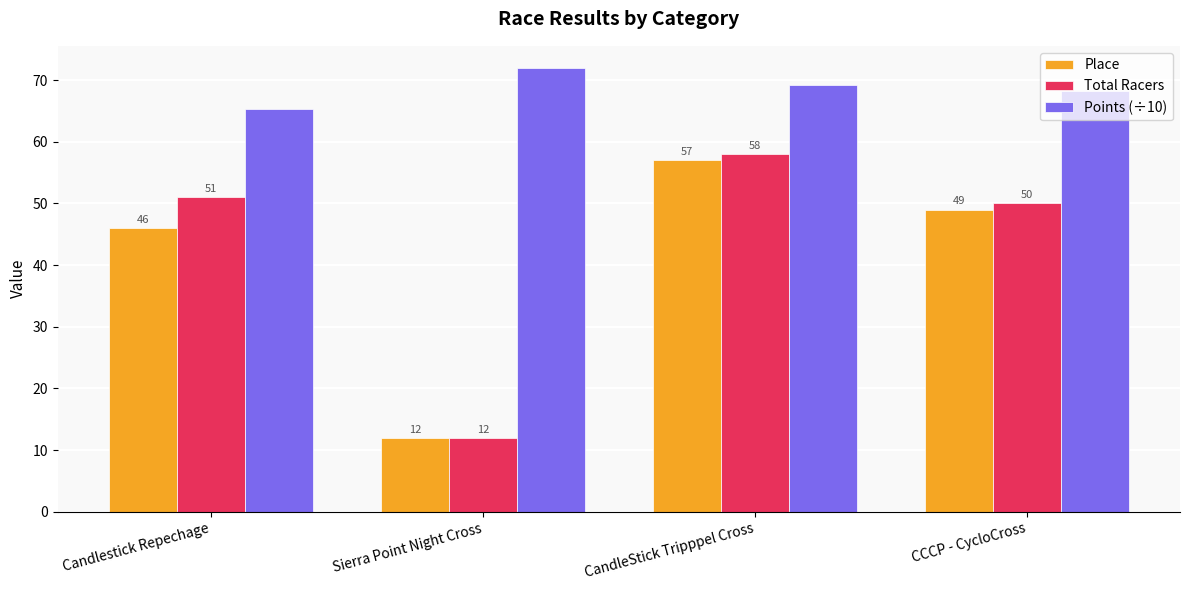

What is the approximate value of Place at CandleStick Tripppel Cross?

57.0